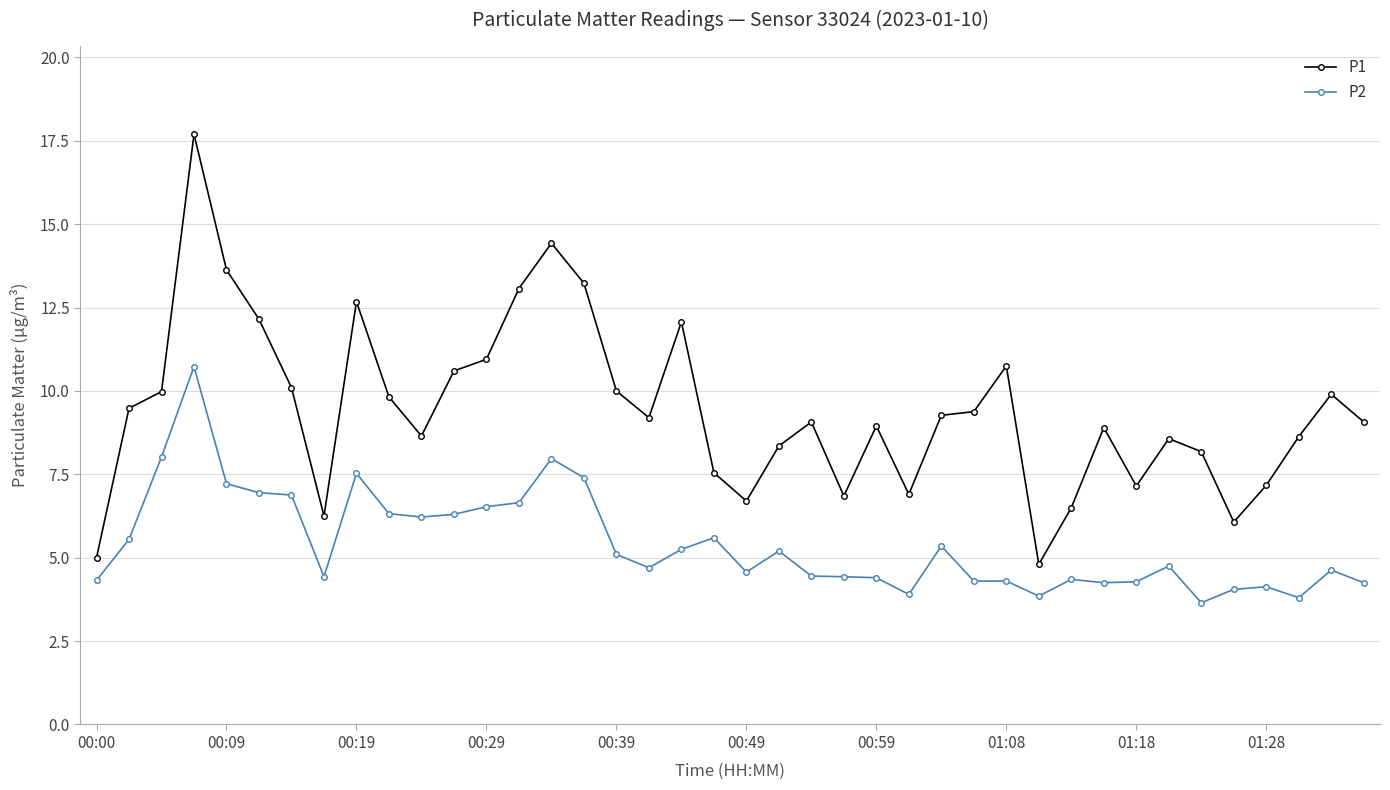

Which series has the largest total across all categories?

P1